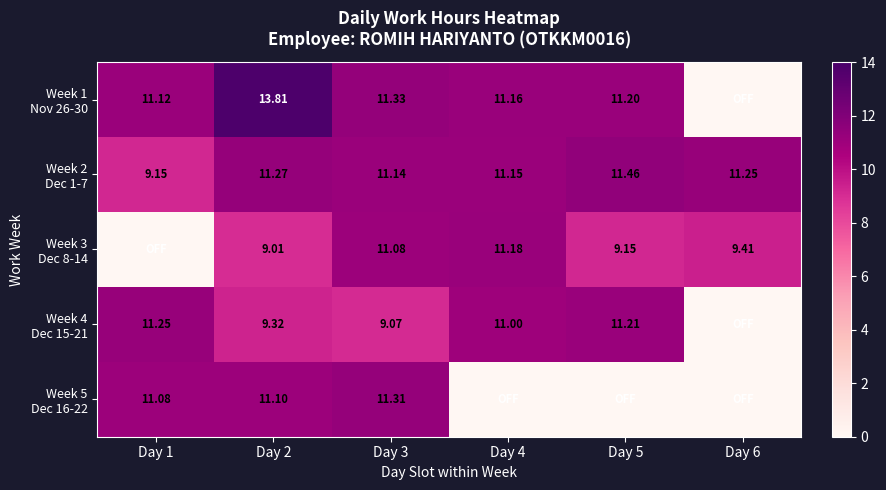

What is the sum of all Week 5 Dec 16-22 values?

33.5